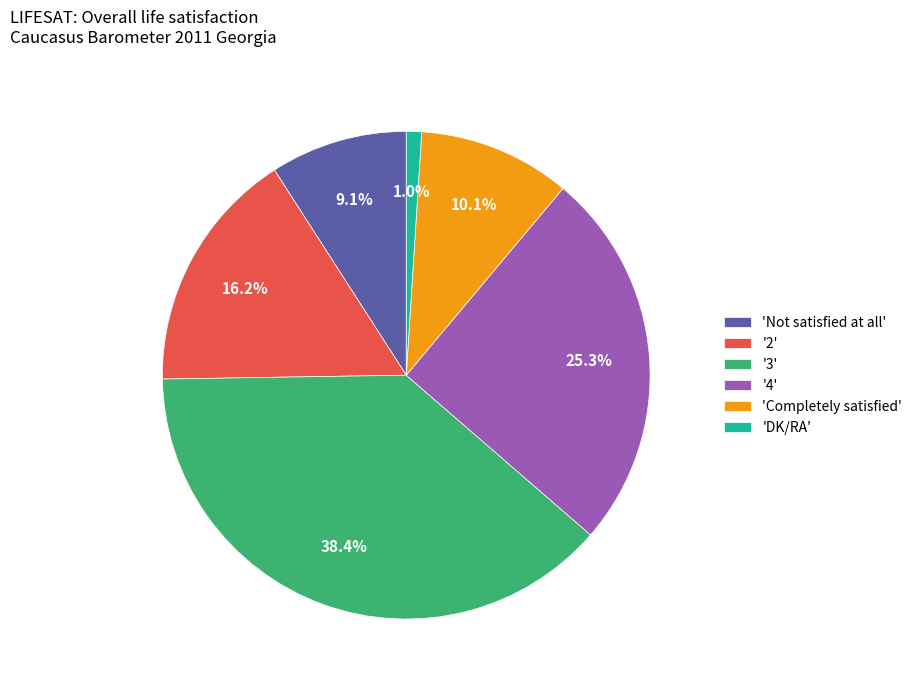

What is the ratio of the value at '2' to the value at '4'?

0.6